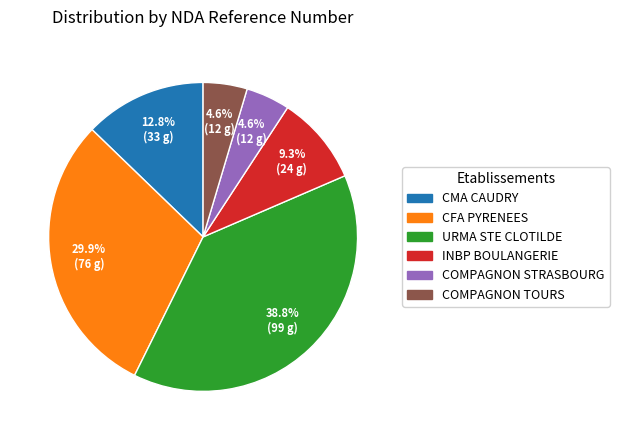

Which category has the biggest portion of the pie?

URMA STE CLOTILDE